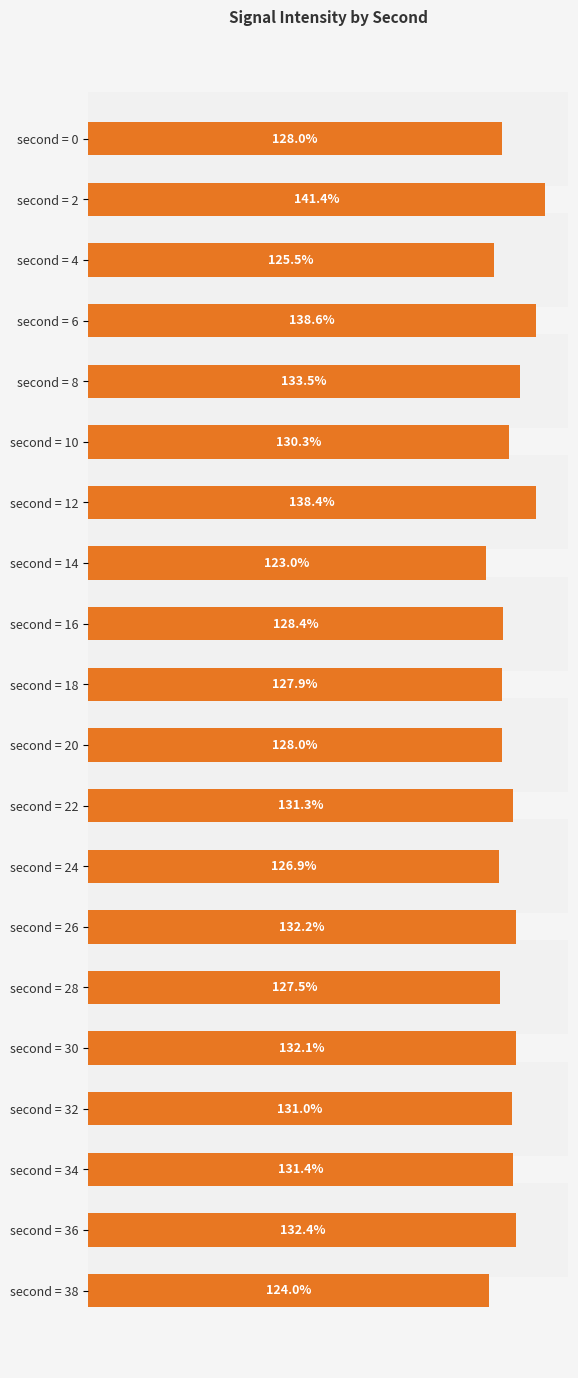

Between second = 4 and second = 16, which is larger?

second = 16